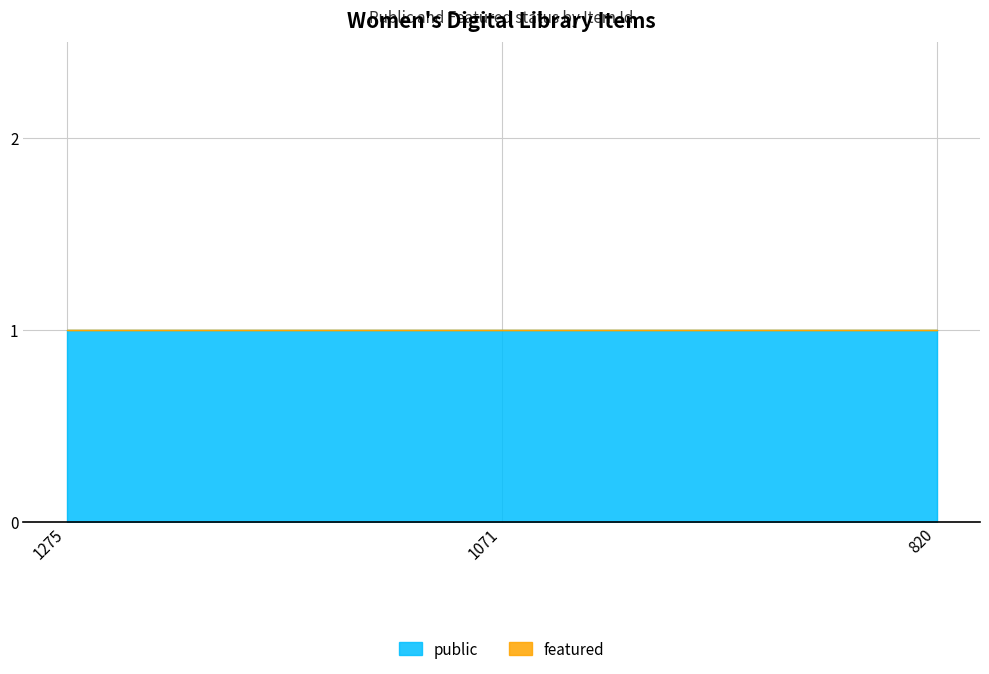

What is the value of the public point at the 3rd from the left?

1